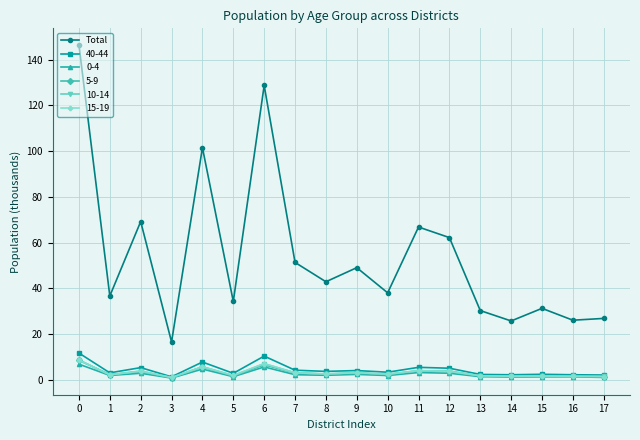

Where is the first local maximum for Total?

2